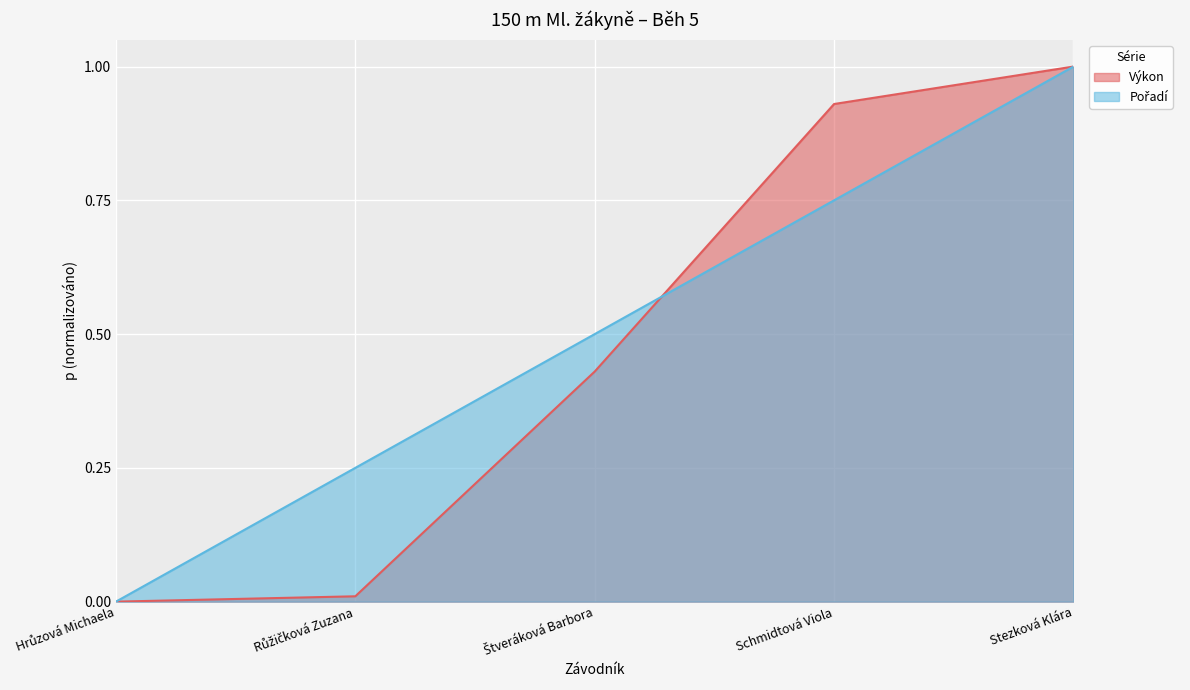

What is the label of the 4th point from the left?

Schmidtová Viola